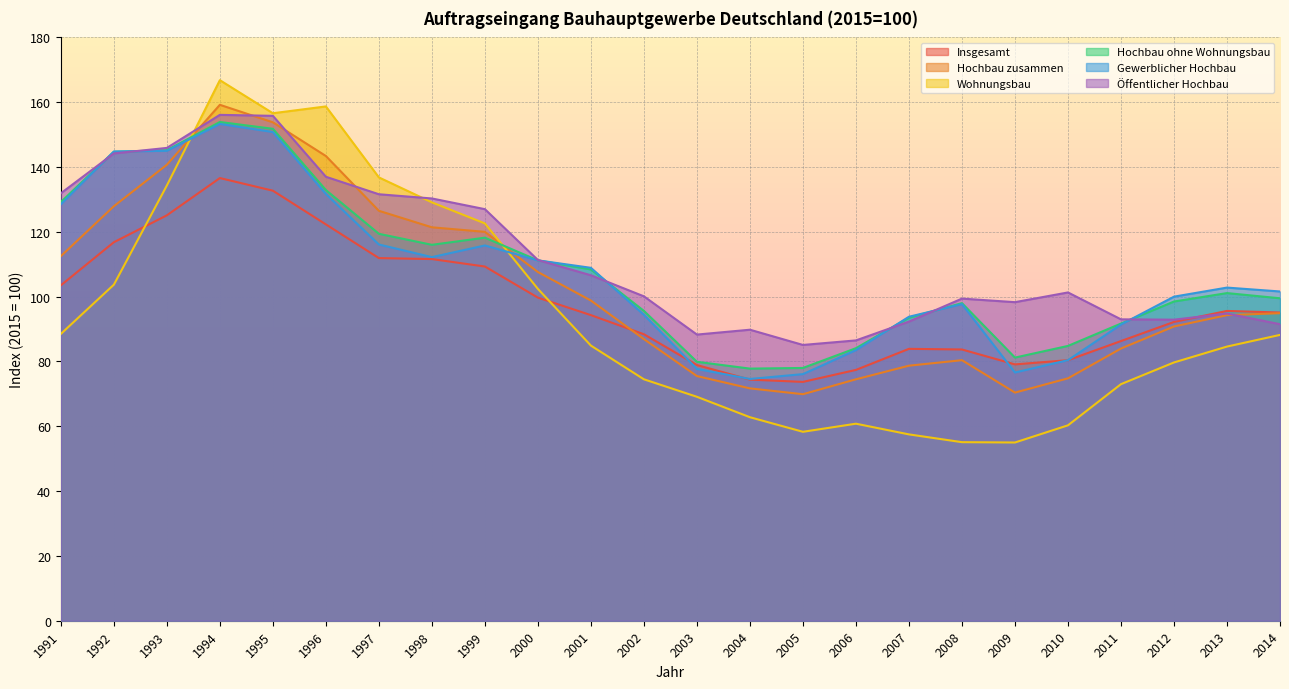

How many distinct data groups are displayed?

6